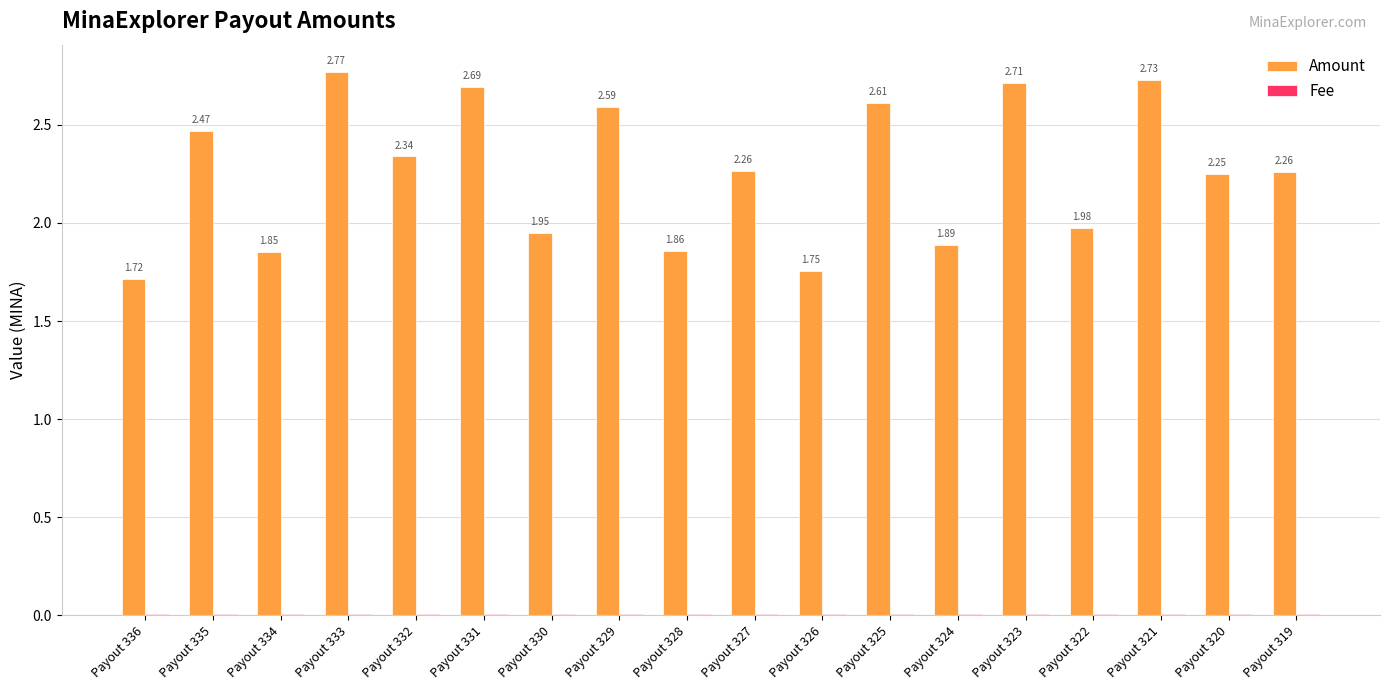

Between Payout 326 and Payout 323, which series saw the biggest shift?

Amount